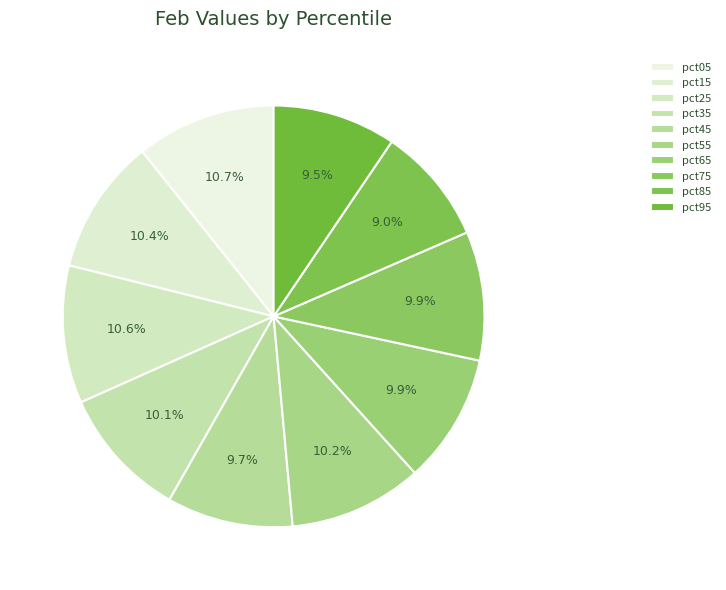

Is there any slice that represents more than half of the pie?

No